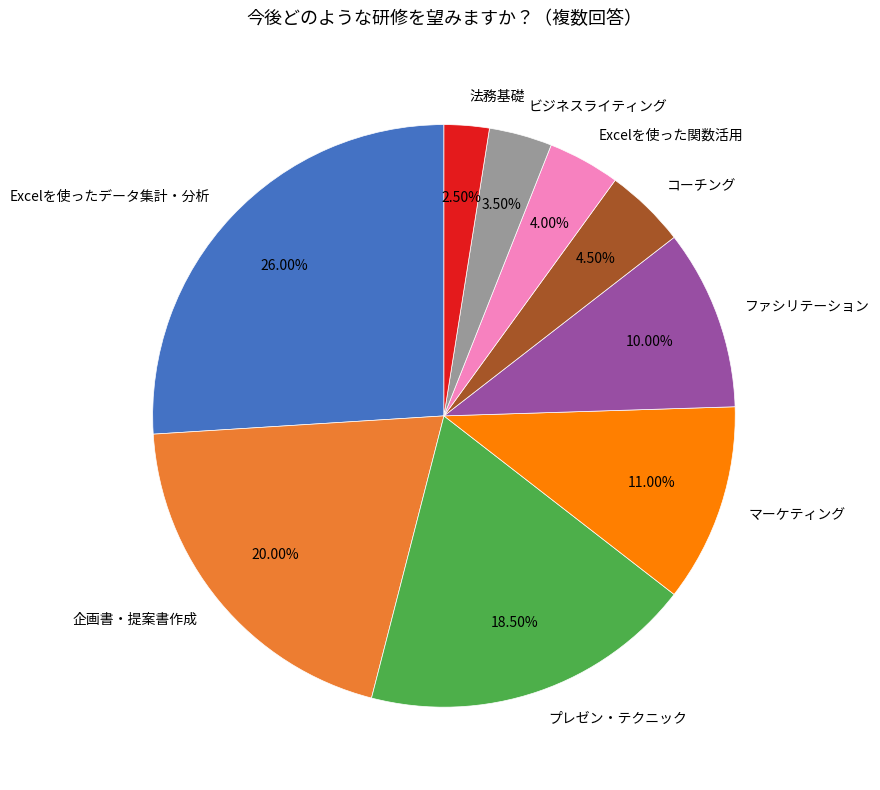

Does any single category account for the majority?

No